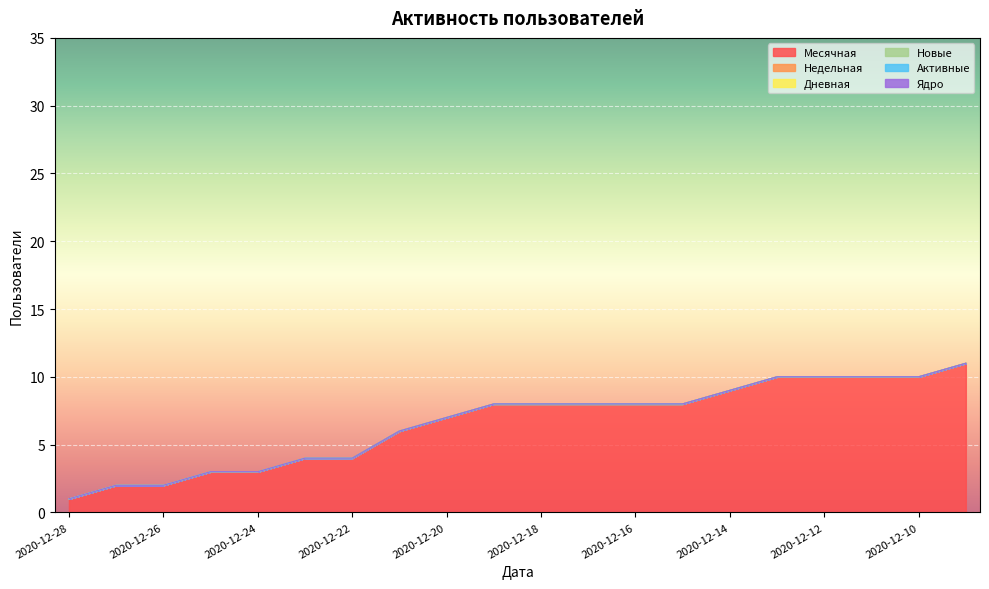

Between 2020-12-27 and 2020-12-24, which series saw the biggest shift?

Месячная